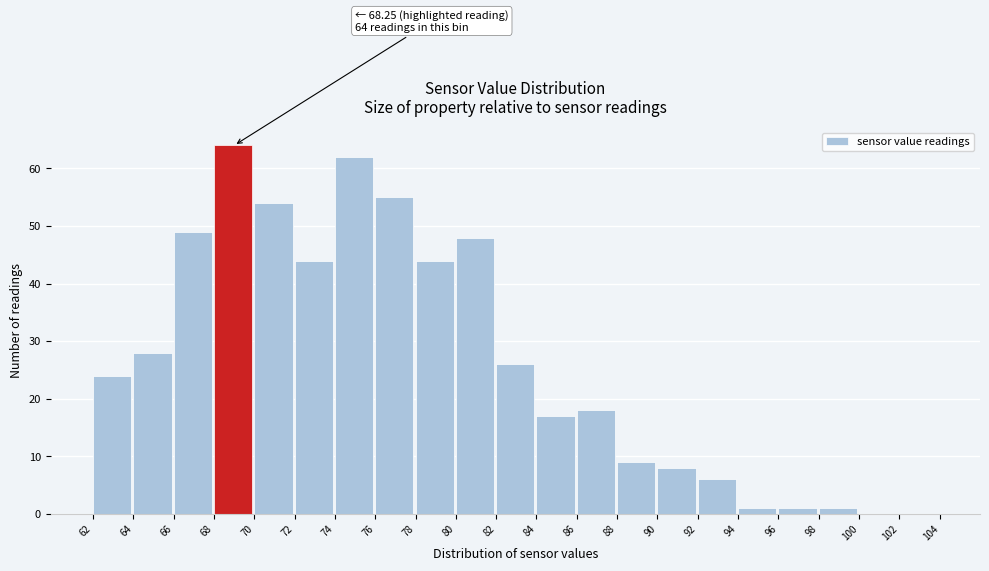

Which range on the x-axis has the tallest bar?

68 to 70